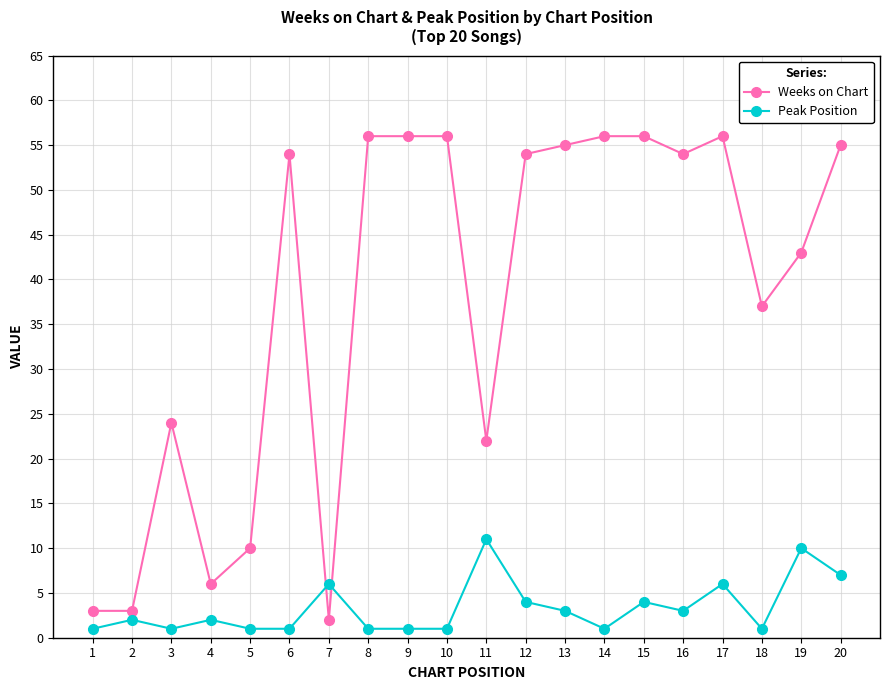

Rank the series at 13 from highest to lowest value.

Weeks on Chart, Peak Position